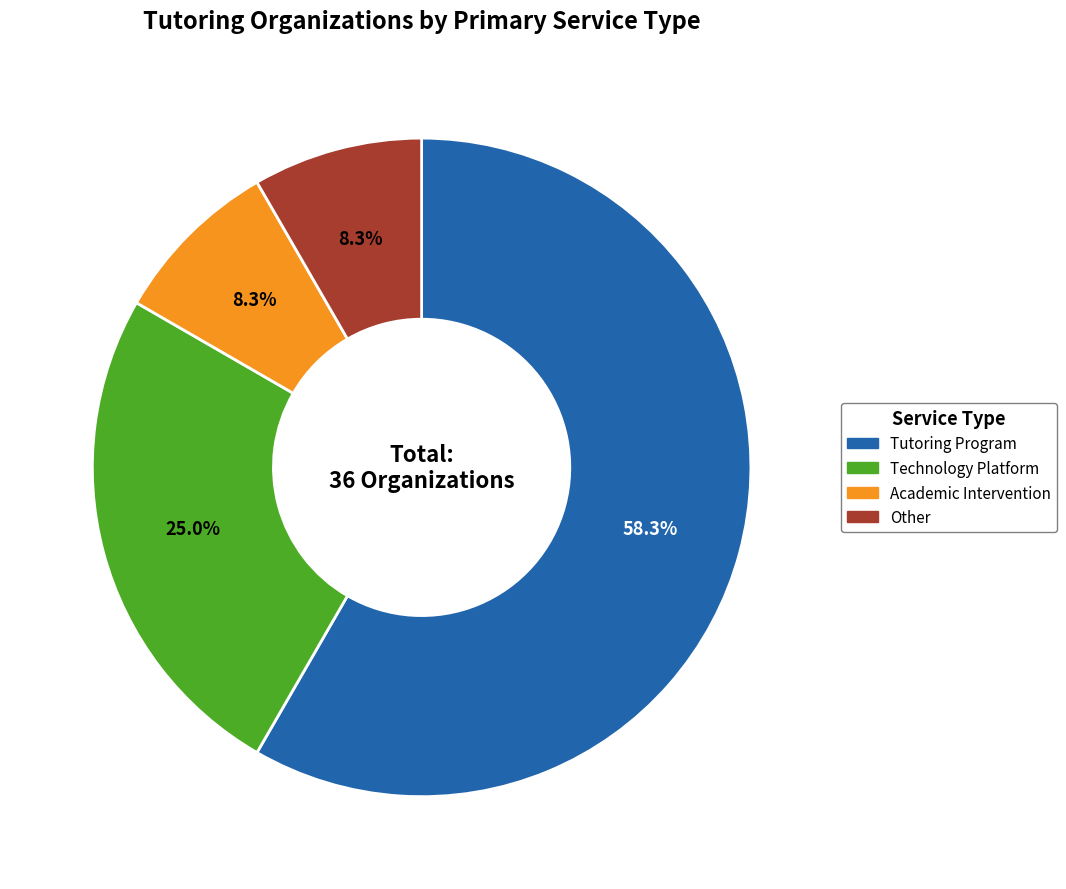

To the nearest percent, what is the average slice percentage?

25%